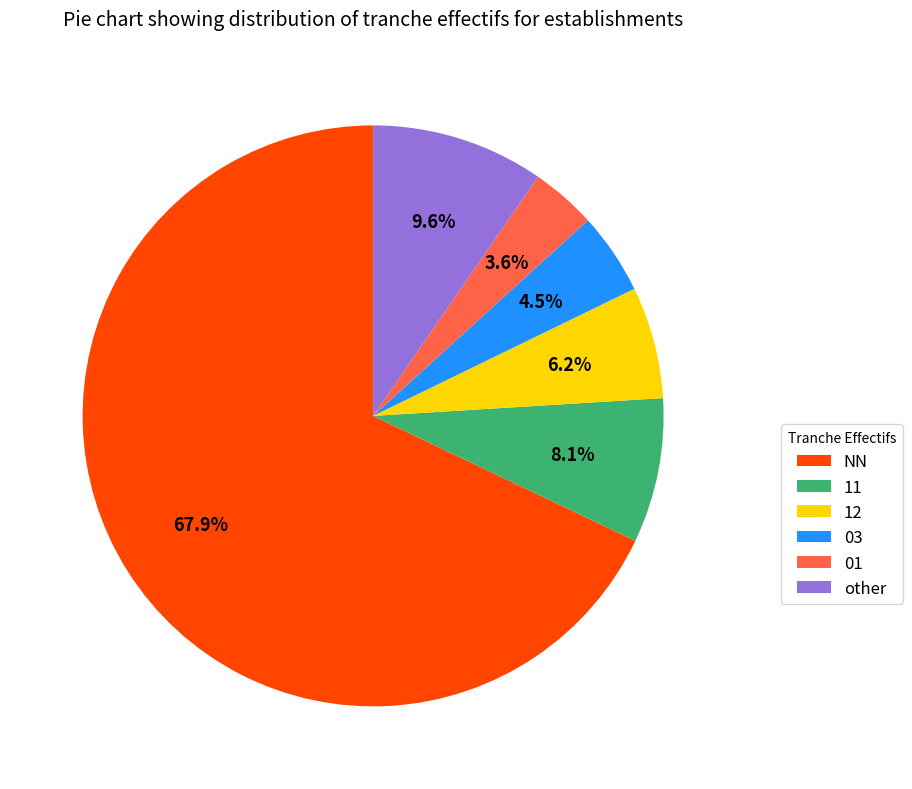

The other slice represents 16% of the pie. True or false?

False